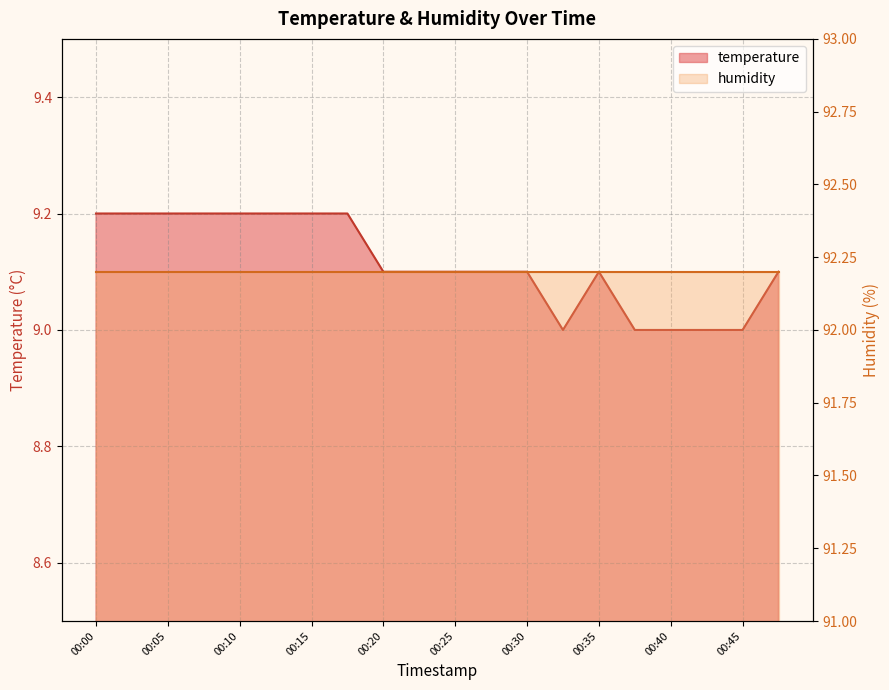

Reading left to right, what are all the values shown in this chart?

9.2	9.2	9.2	9.2	9.2	9.2	9.2	9.2	9.1	9.1	9.1	9.1	9.1	9.0	9.1	9.0	9.0	9.0	9.0	9.1